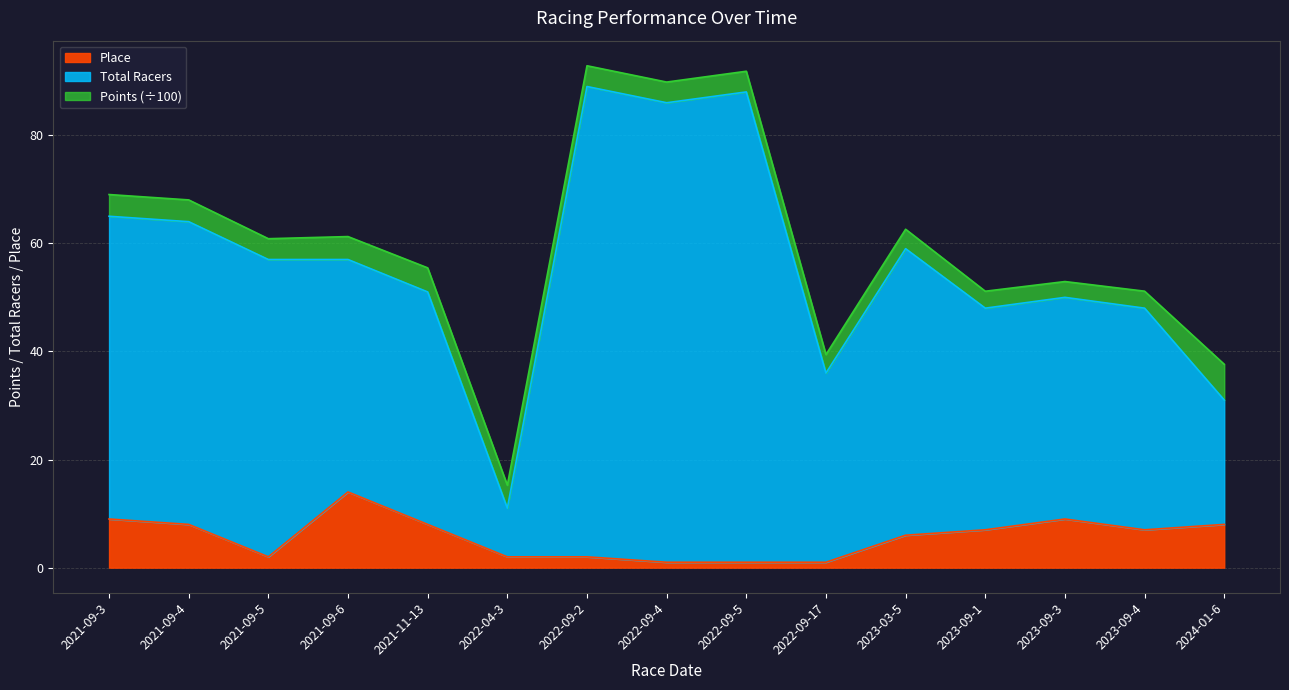

Is the value of Total Racers at 2021-09-4 greater than the value of Place at 2021-09-5?

Yes